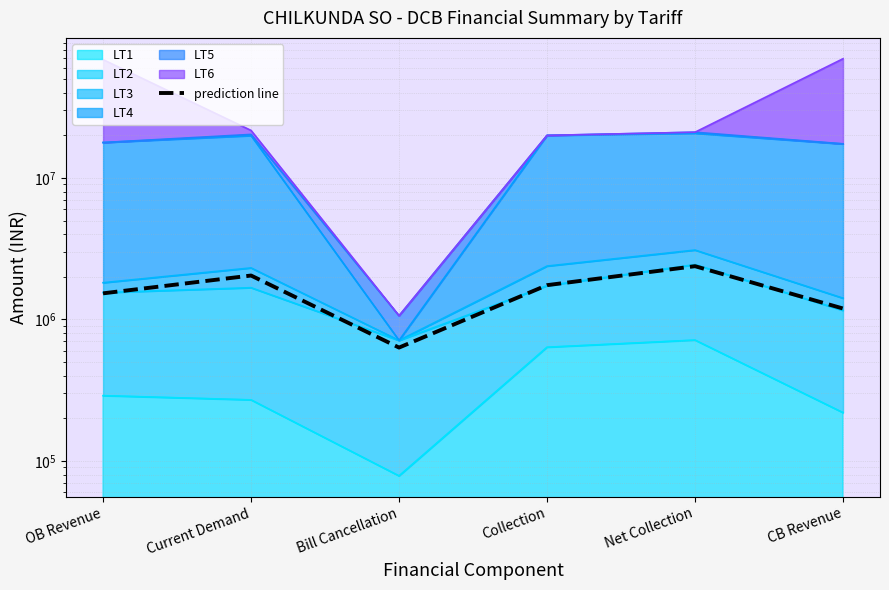

Reading left to right, what are all the values shown in this chart?

1529352.6	2043496.6	632771.0	1746953.2	2378744.2	1194780.6